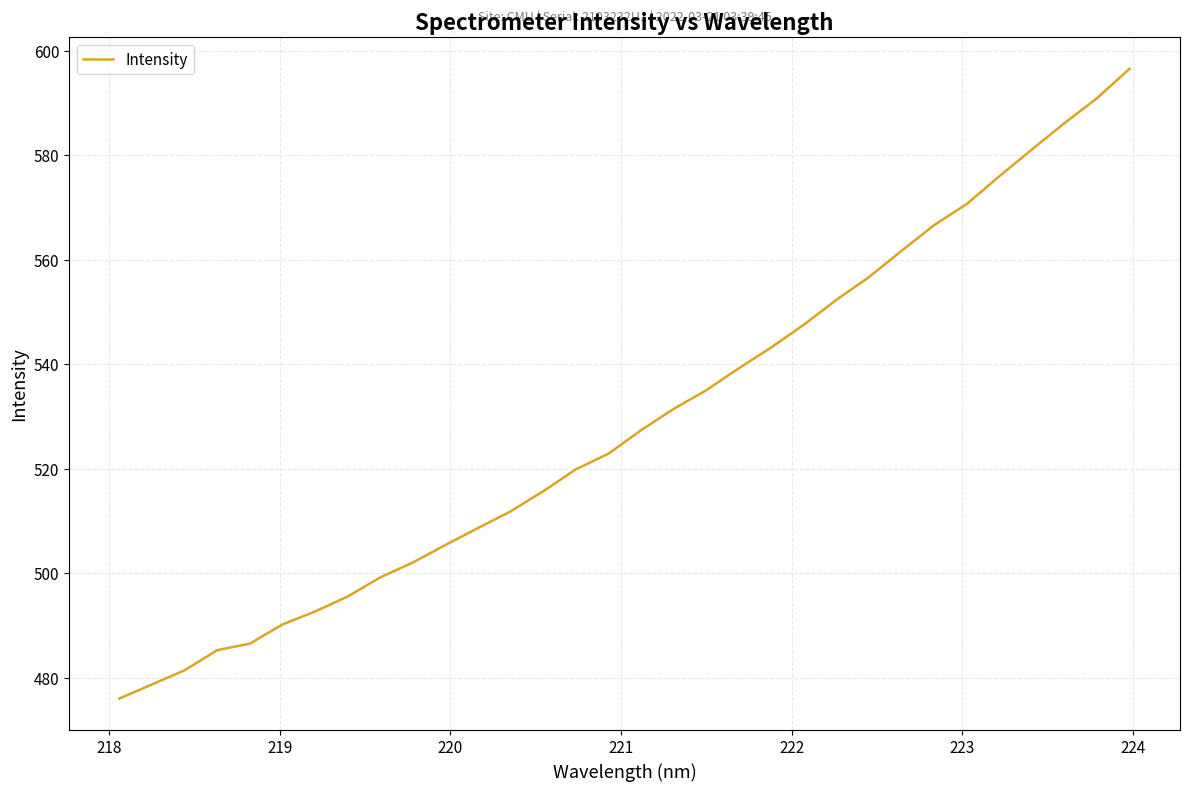

What is the difference between the maximum and minimum values?

120.5